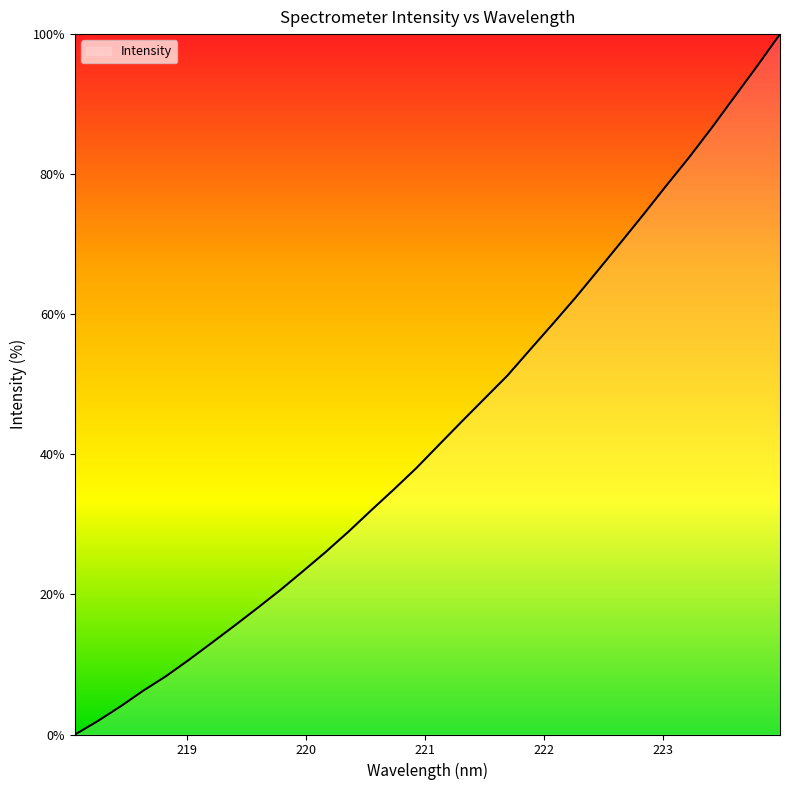

What is the maximum value shown in the chart?

100.0